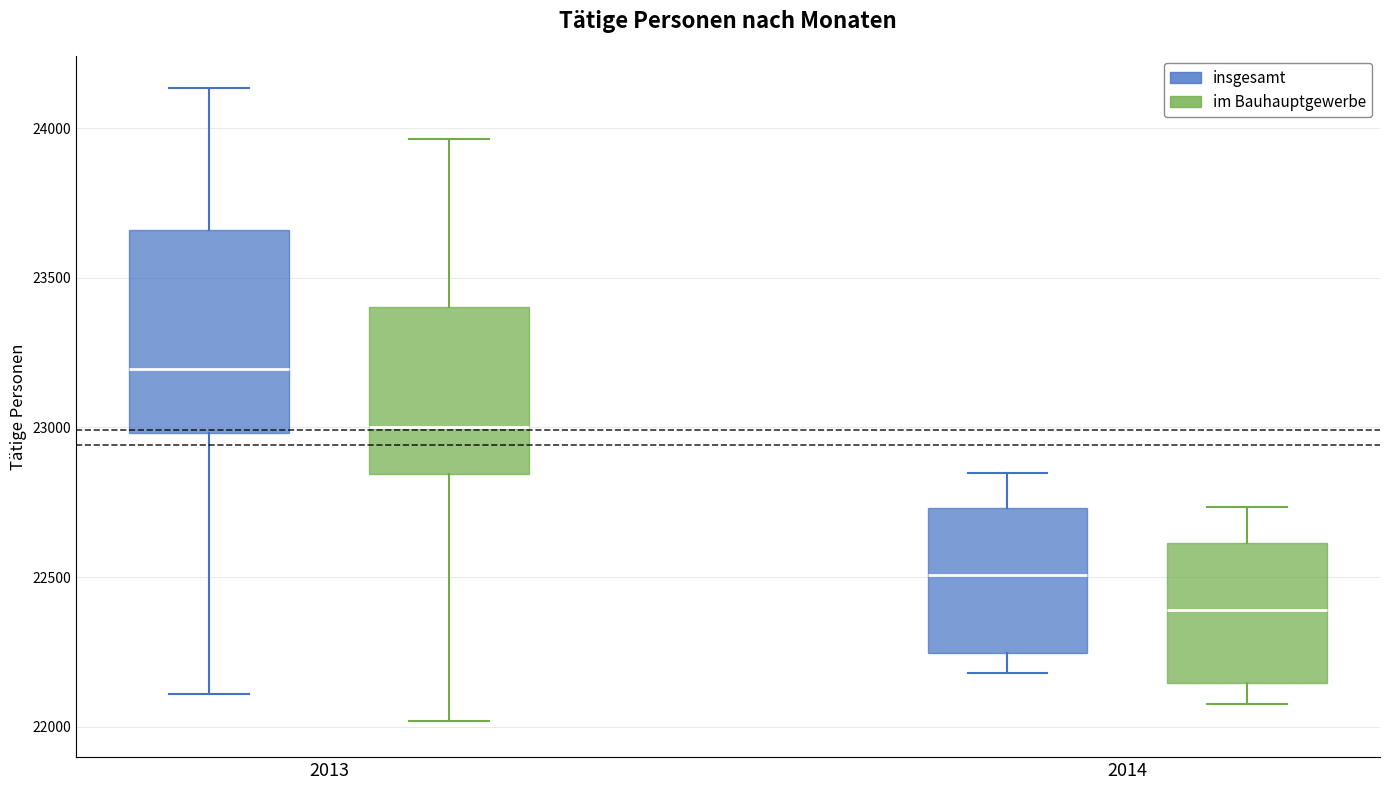

Reading left to right, transcribe this box plot: for each box, give where its median line is, the range the box spans, and where its two whiskers end, as read against the y-axis. The values are not printed on the chart, so give them approximately, as read against the axis.

2013 (insgesamt): median 23200, box 23000 to 23650, whiskers 22100 to 24150
2013 (im Bauhauptgewerbe): median 23000, box 22850 to 23400, whiskers 22000 to 23950
2014 (insgesamt): median 22500, box 22250 to 22750, whiskers 22200 to 22850
2014 (im Bauhauptgewerbe): median 22400, box 22150 to 22600, whiskers 22100 to 22750